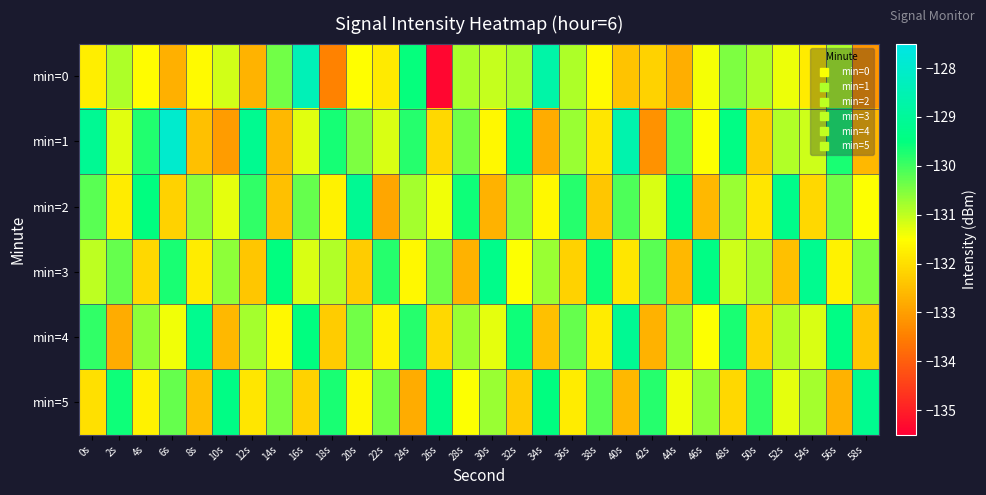

Which series changed the most between 6s and 26s?

min=1